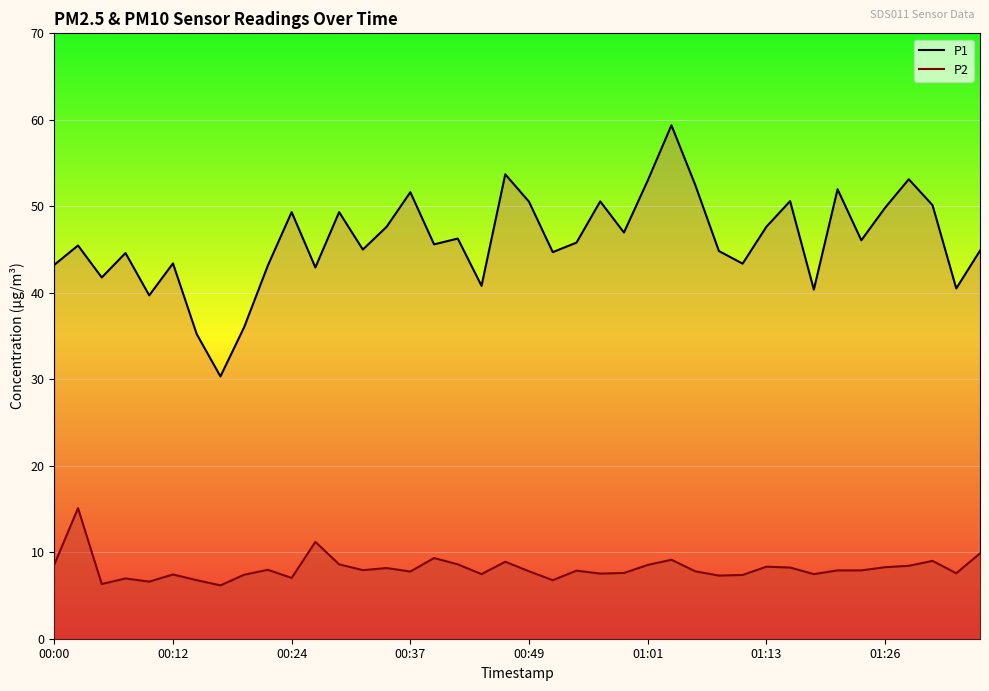

Which has a higher value, 29 or 13?

13